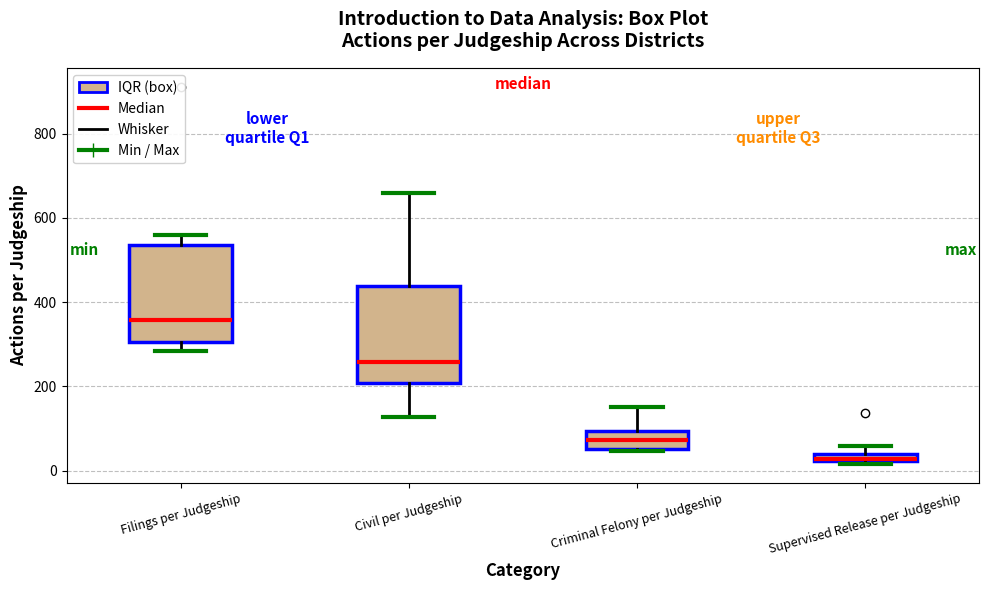

Which box's median line is the highest?

Filings per Judgeship